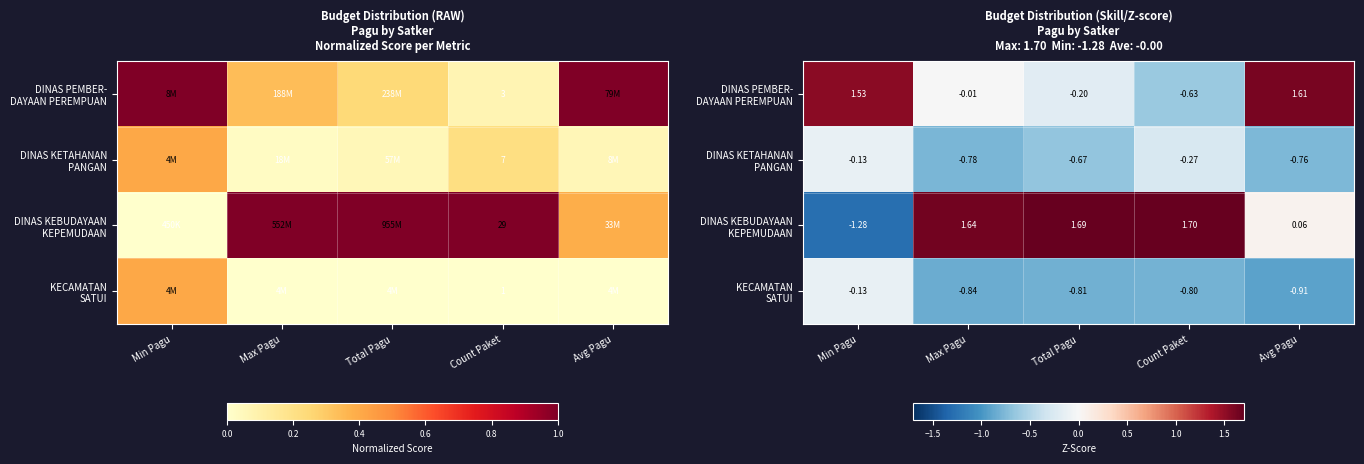

How many negative values does the DINAS PEMBER- DAYAAN PEREMPUAN series have?

3